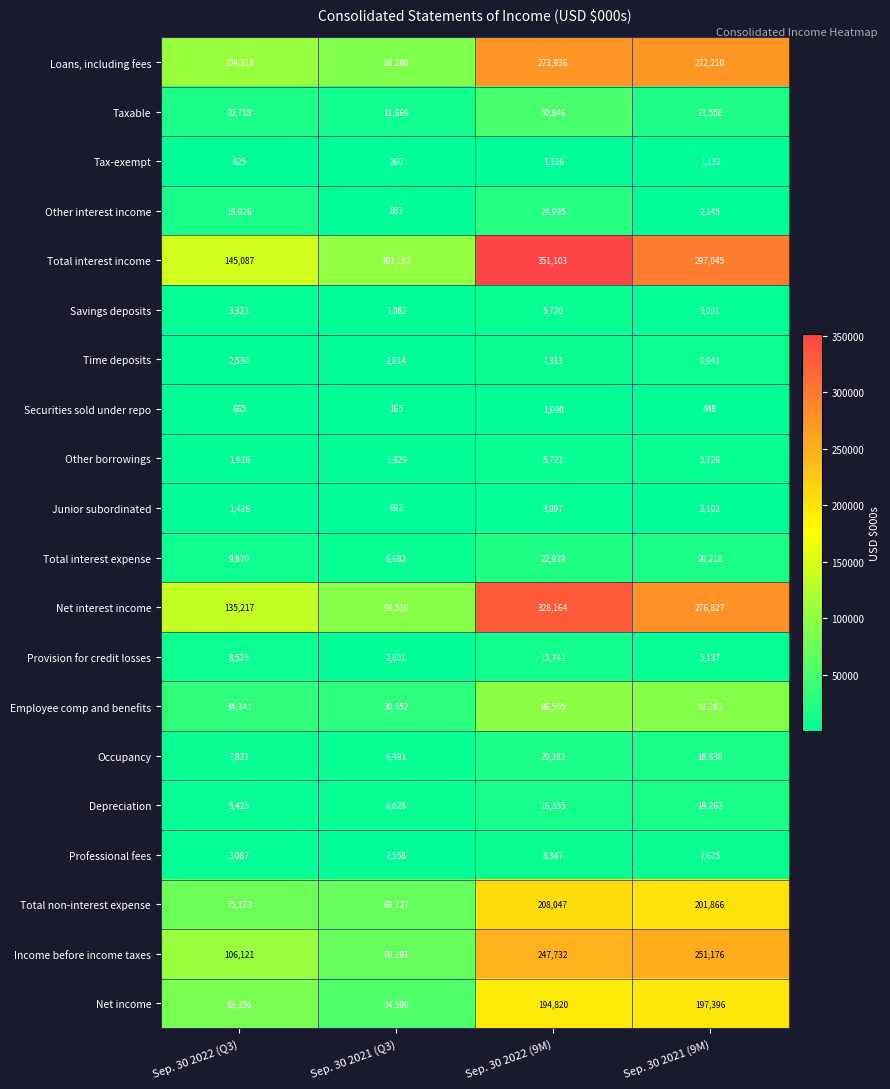

At which category is the sum across all series the highest?

Sep. 30 2022 (9M)